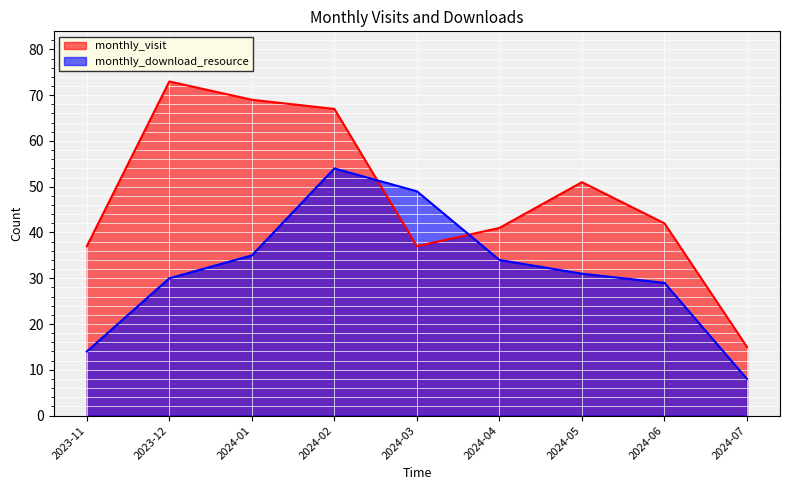

What is the label of the 1st point from the left?

2023-11